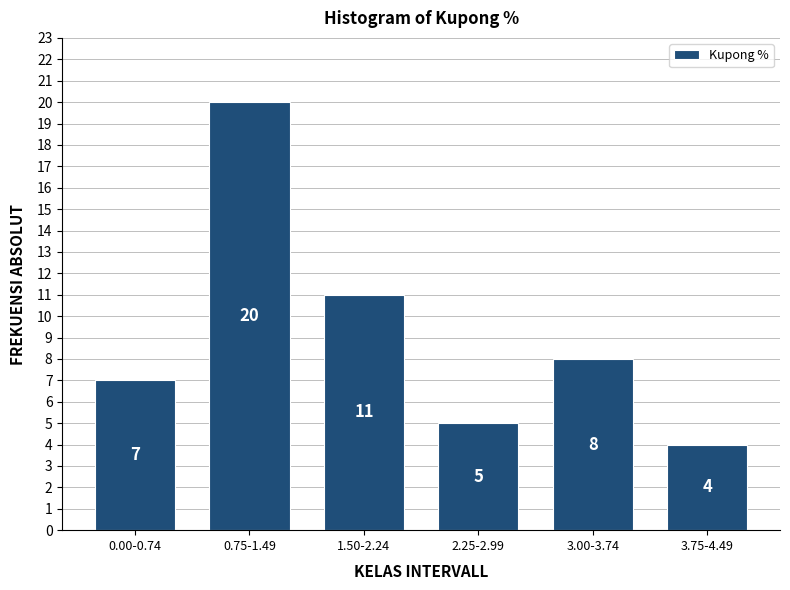

Reading right to left, list all the values displayed in this chart.

3.75-4.49=4	3.00-3.74=8	2.25-2.99=5	1.50-2.24=11	0.75-1.49=20	0.00-0.74=7